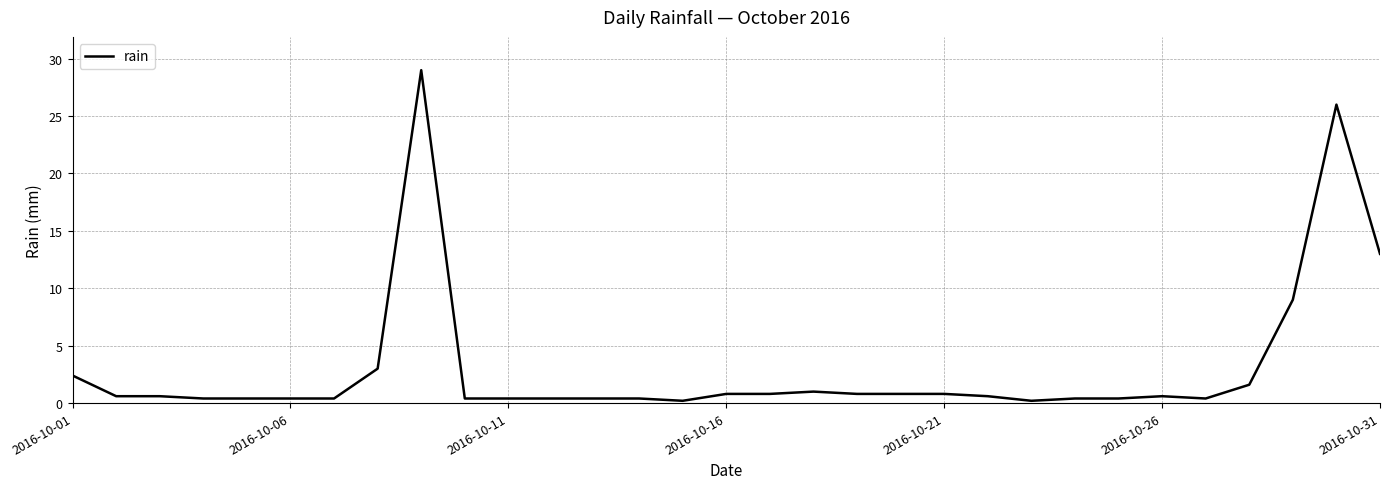

Reading left to right, extract all data points from this chart.

2.4	0.6	0.6	0.4	0.4	0.4	0.4	3.0	29.0	0.4	0.4	0.4	0.4	0.4	0.2	0.8	0.8	1.0	0.8	0.8	0.8	0.6	0.2	0.4	0.4	0.6	0.4	1.6	9.0	26.0	13.0